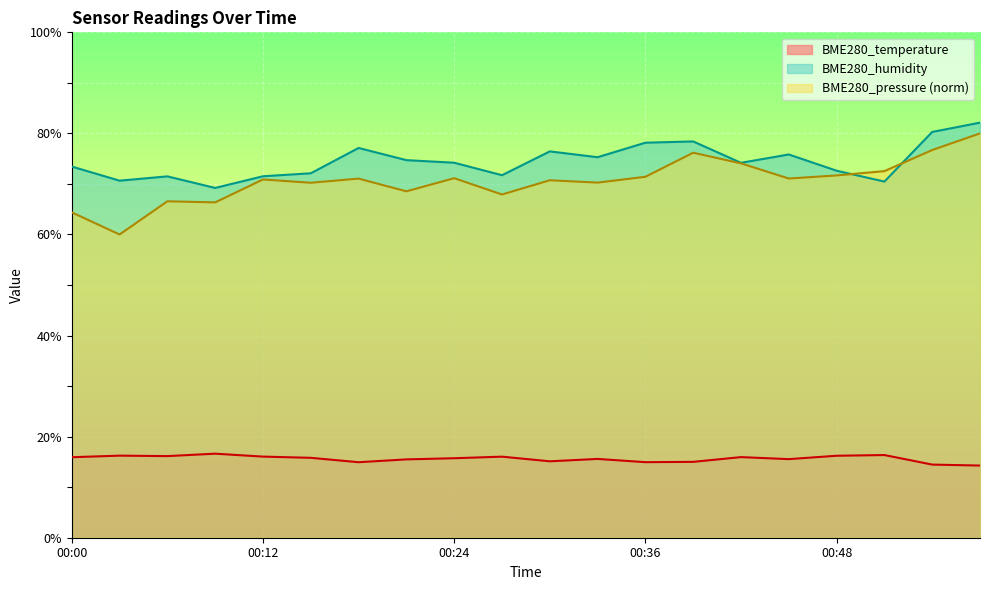

What is the smallest value displayed?

14.3